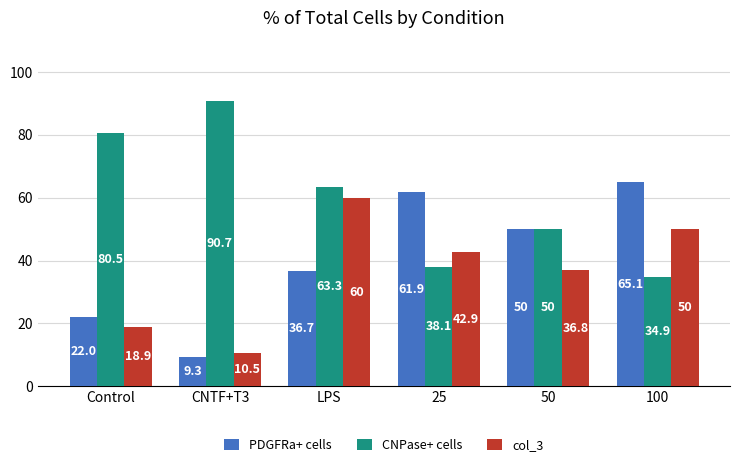

Rank the series by their average value, from highest to lowest.

CNPase+ cells, PDGFRa+ cells, col_3